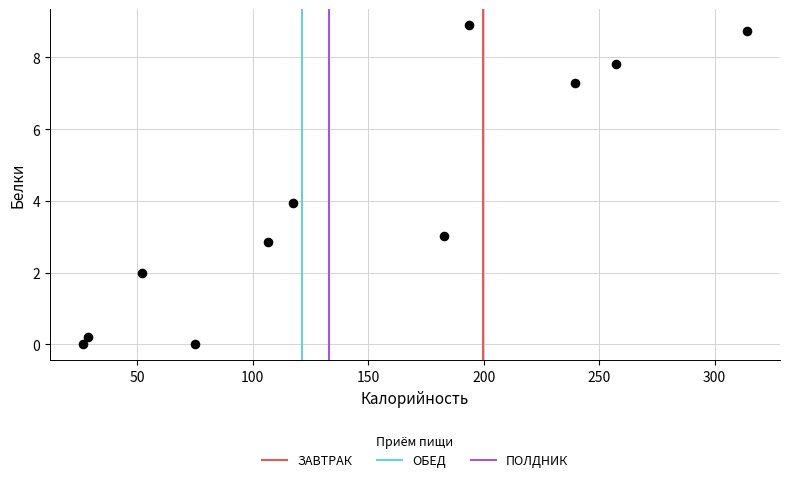

What is the range of Y values (max minus min)?

8.9